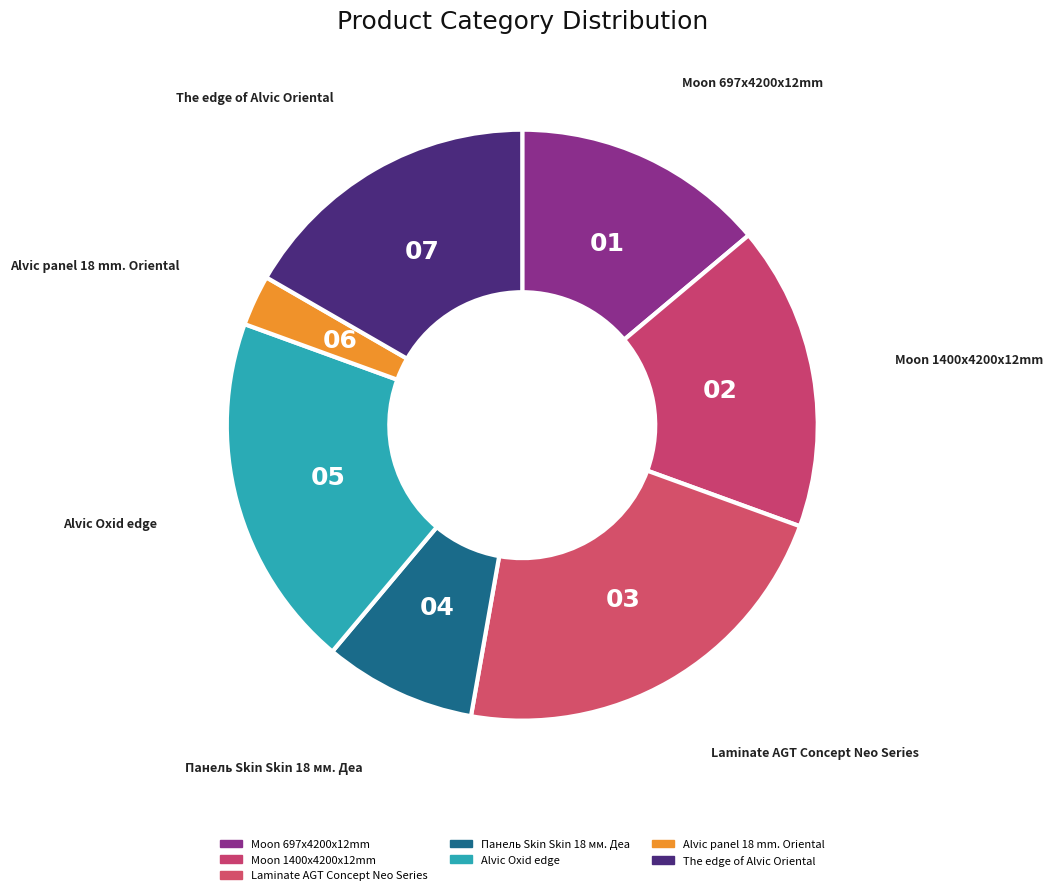

How much of the chart is everything except Moon 1400x4200x12mm?

83.3%